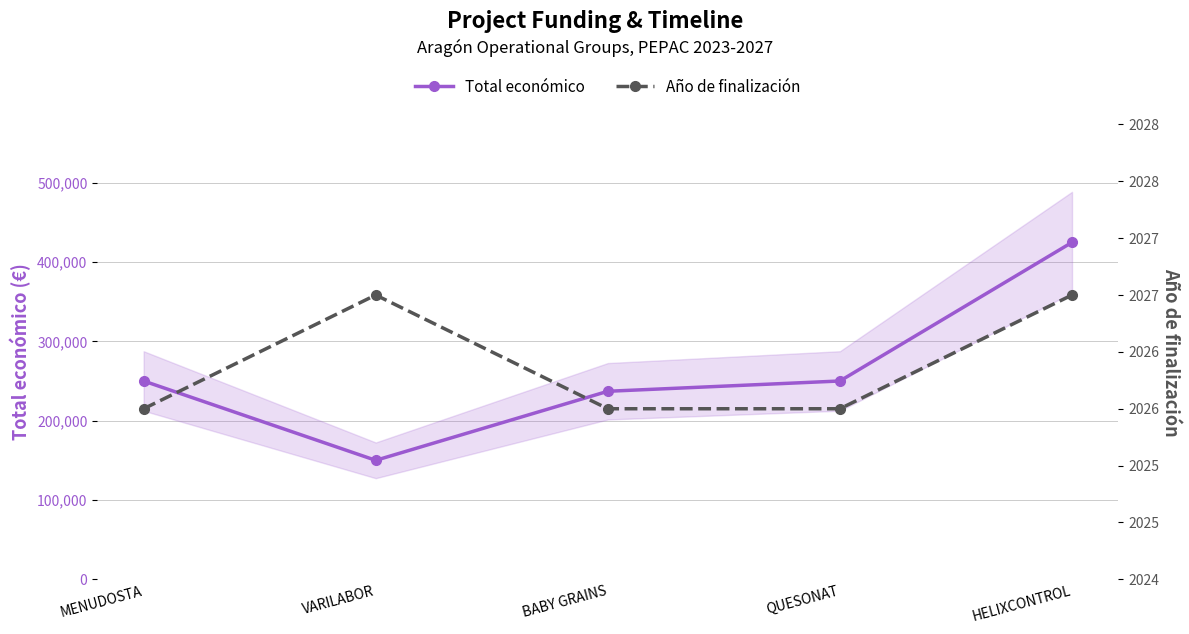

Is the value of Total económico at MENUDOSTA greater than the value of Año de finalización at MENUDOSTA?

Yes